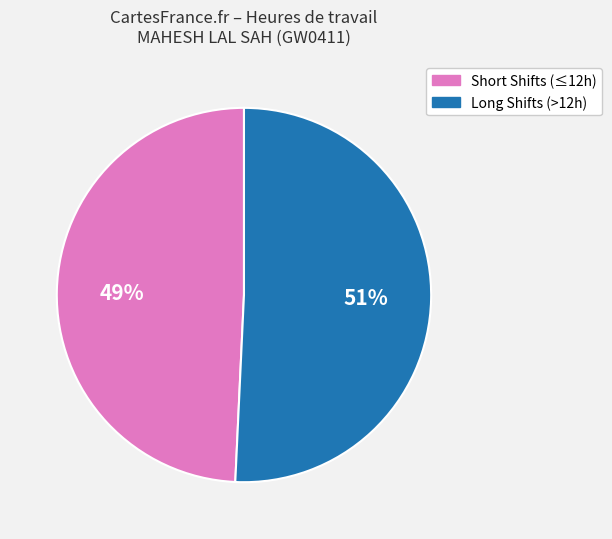

To the nearest percent, what is the combined percentage of Long Shifts (>12h) and Short Shifts (≤12h)?

100%